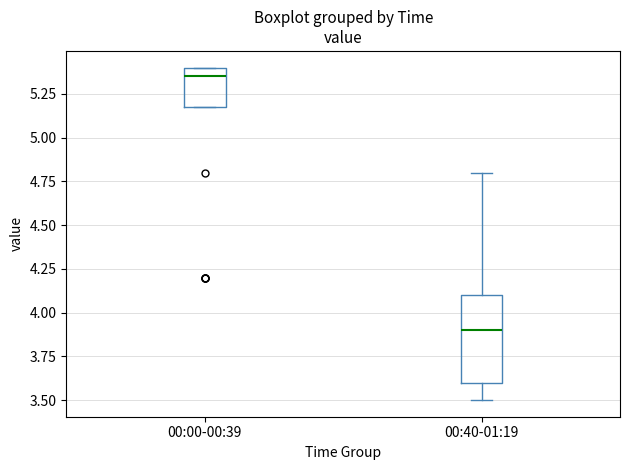

Where does the lower whisker of the box for 00:40-01:19 end on the y-axis? The values are not printed on the chart, so give them approximately, as read against the axis.

3.50